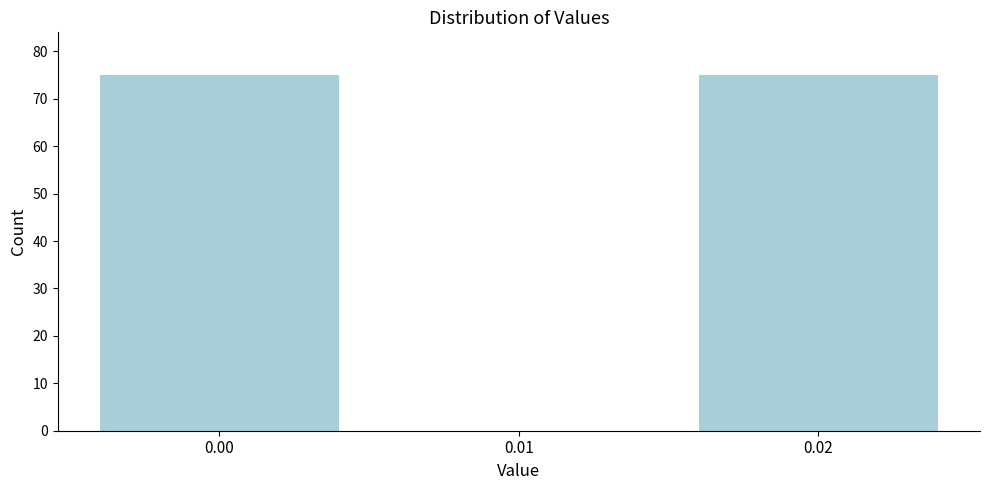

Reading left to right, list all the values displayed in this chart.

0.00=75	0.01=0	0.02=75